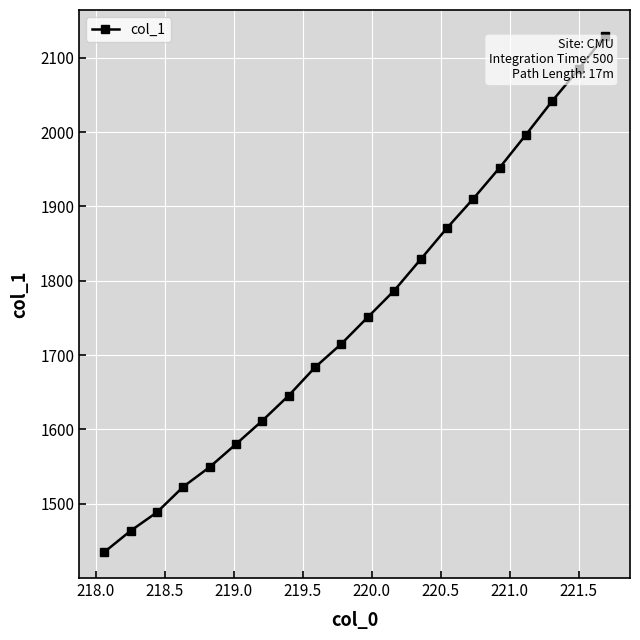

Does the chart have visible grid lines?

Yes